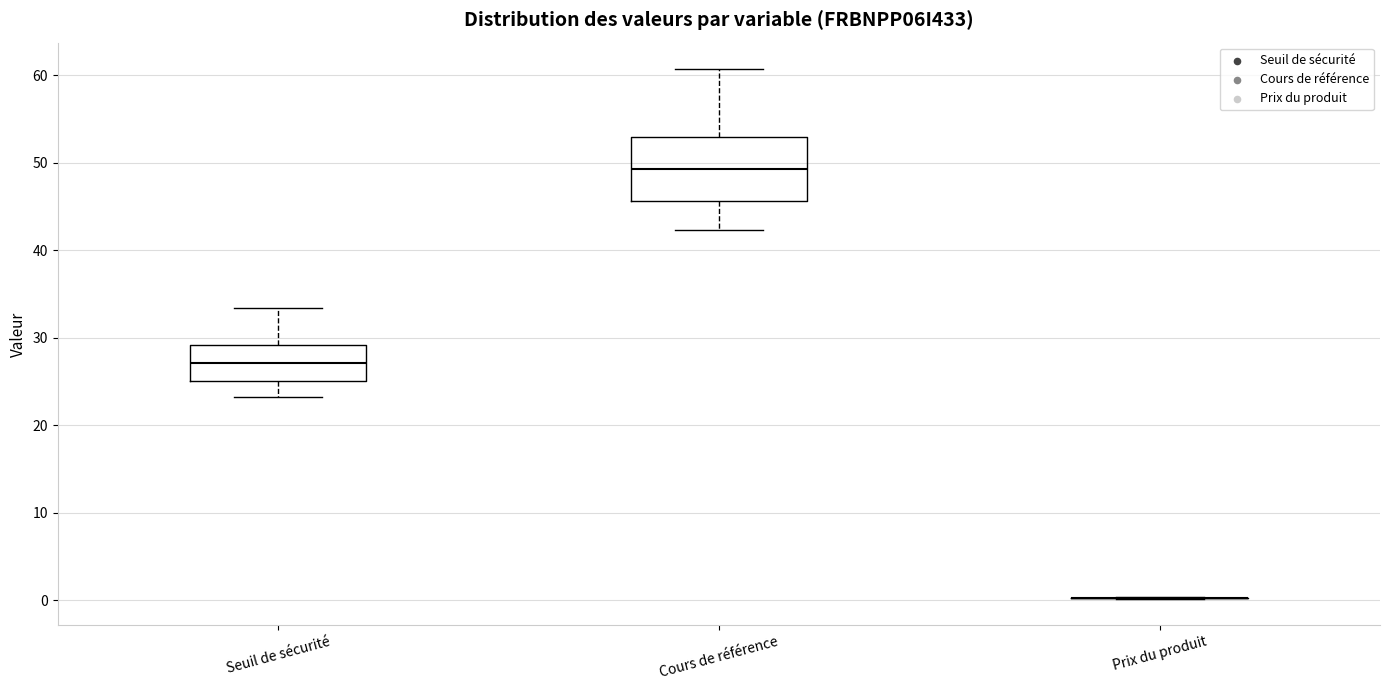

Where is the upper edge of the box for Cours de référence on the y-axis? The values are not printed on the chart, so give them approximately, as read against the axis.

53